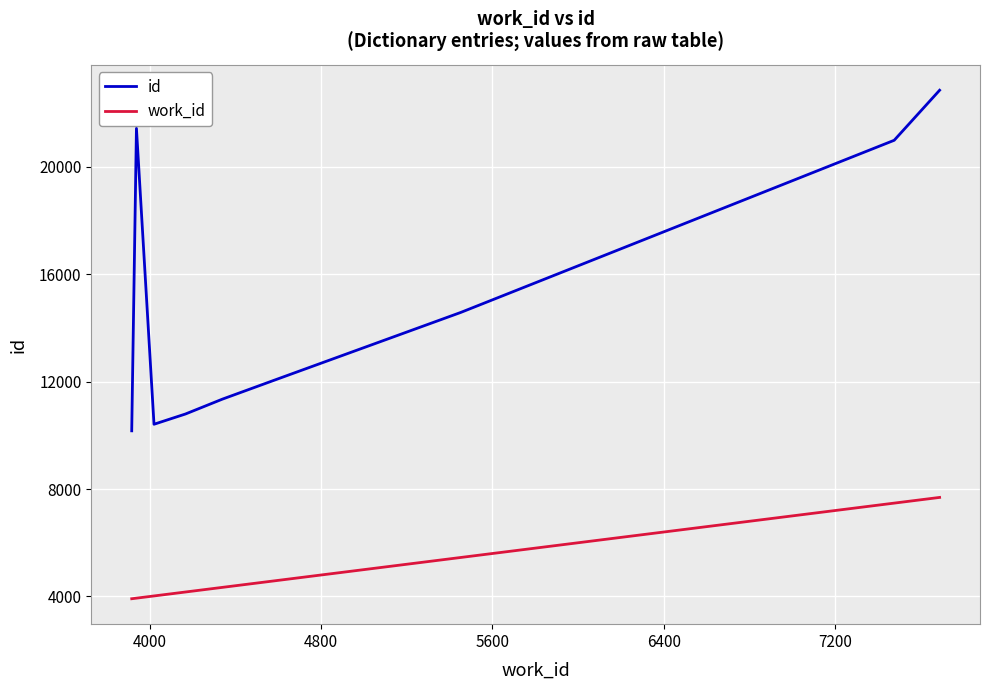

What is the maximum value for id?

22847